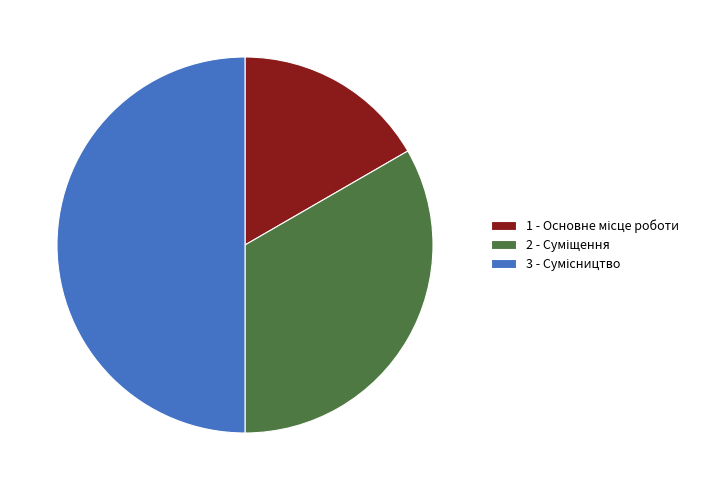

How many slices are in this pie chart?

3